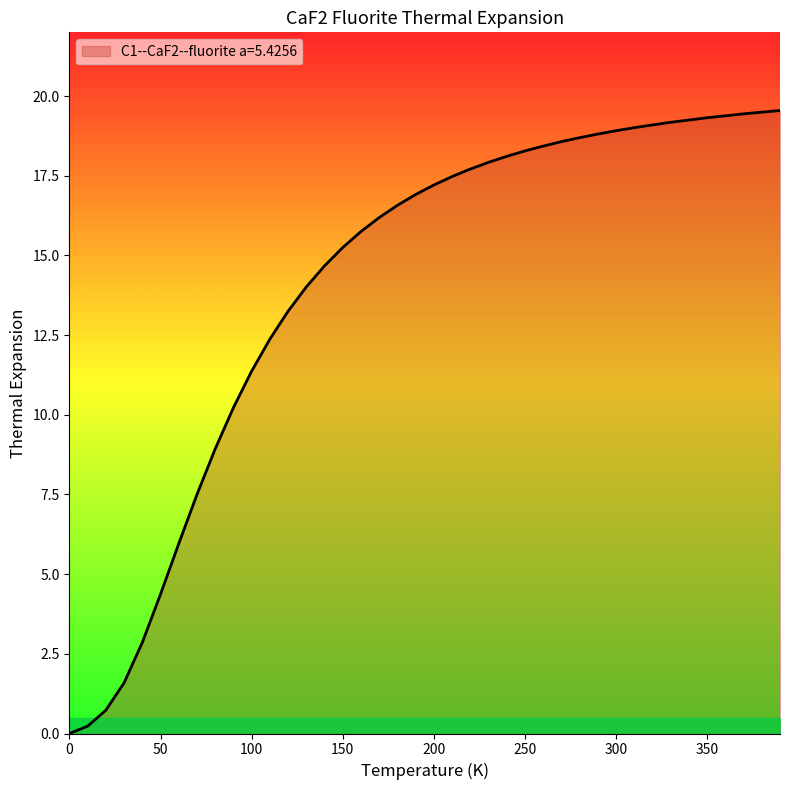

Does the chart display data point markers on the line(s)?

No